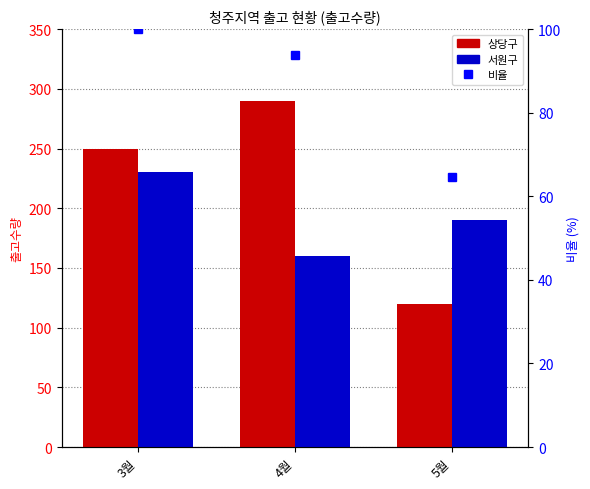

Is the value of 상당구 at 4월 greater than the value of 비율 at 5월?

Yes